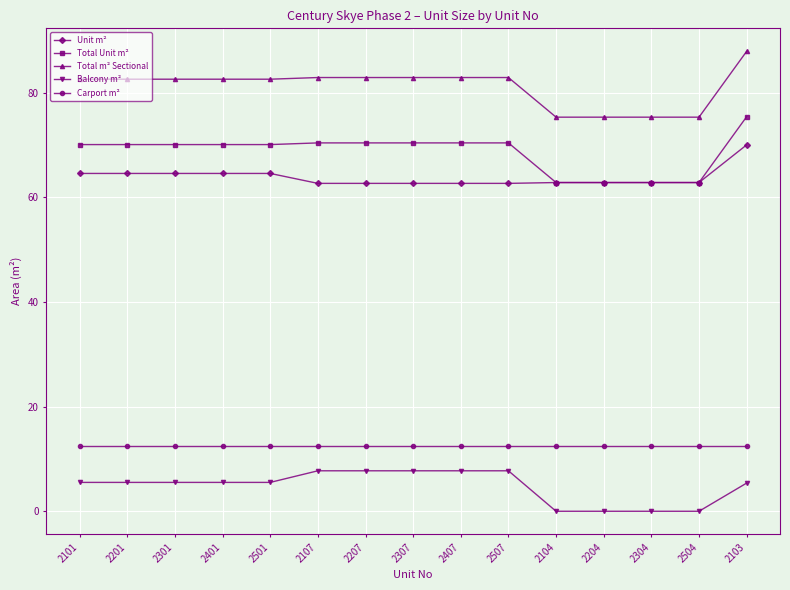

What is the spread (max minus min) of values at 2301?

77.1